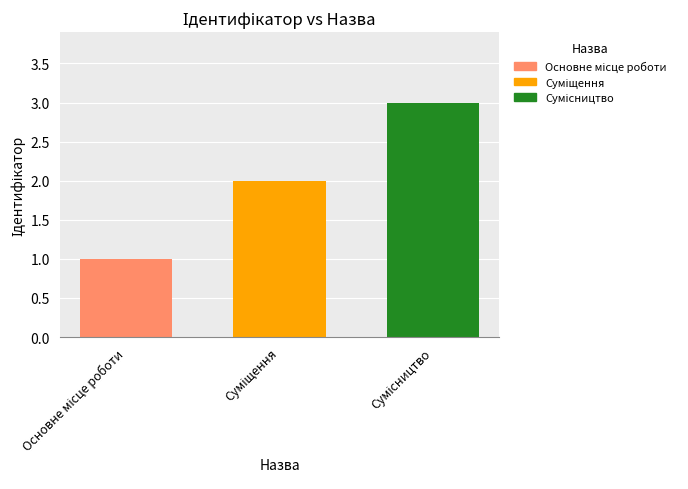

Count the values in the range 1 to 3.

3